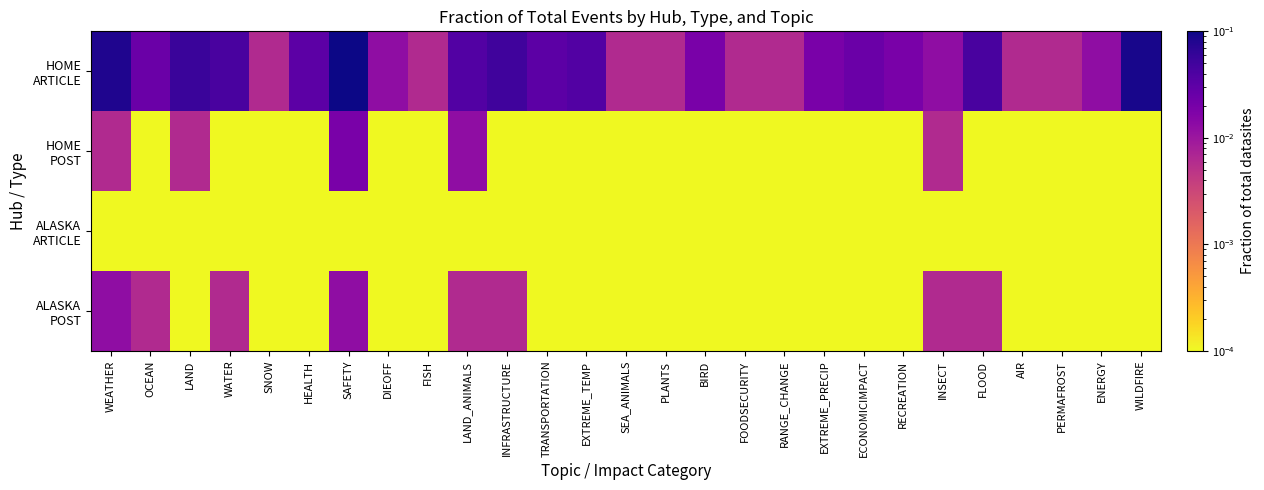

How many categories are shown in the chart?

27